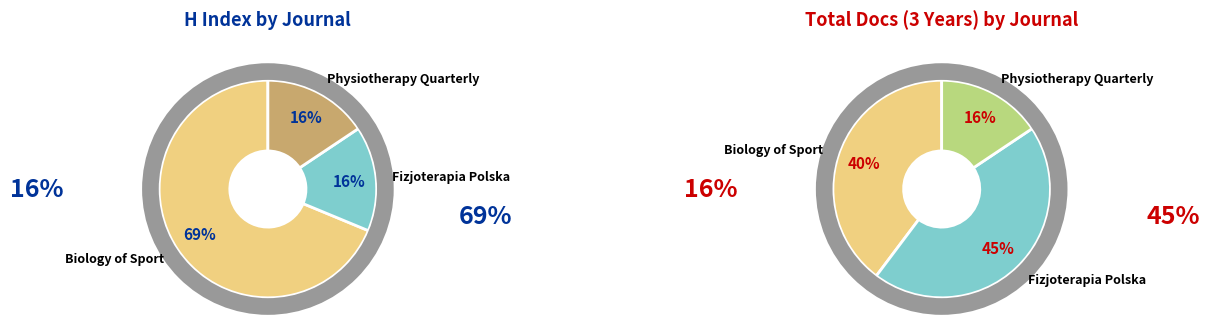

Which slice represents more than half of the pie?

Biology of Sport